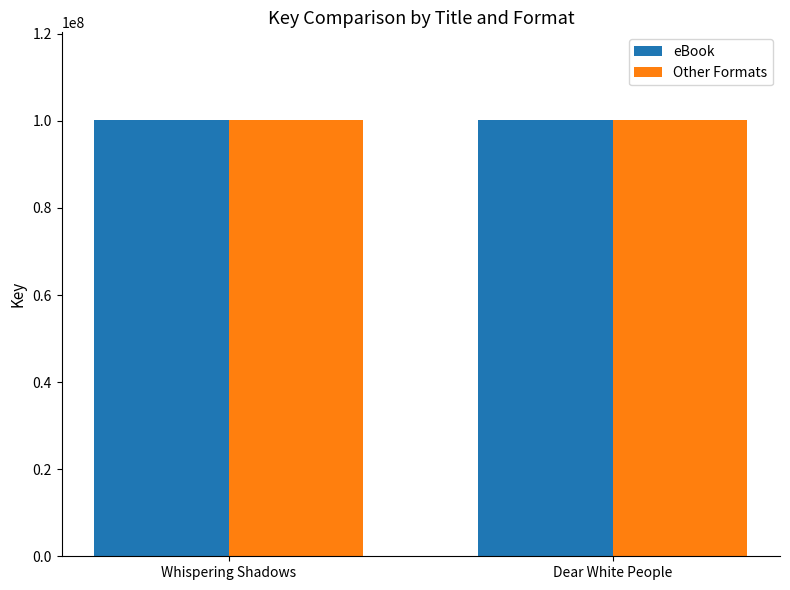

The value of eBook at Dear White People is 138653703. True or false?

False